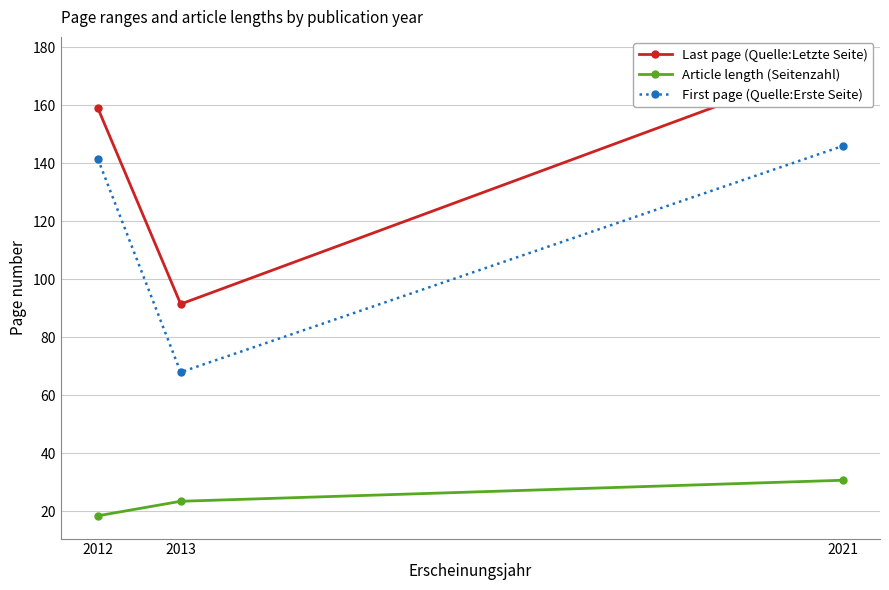

What is the difference between the maximum and second lowest values in the First page (Quelle:Erste Seite) series?

4.5